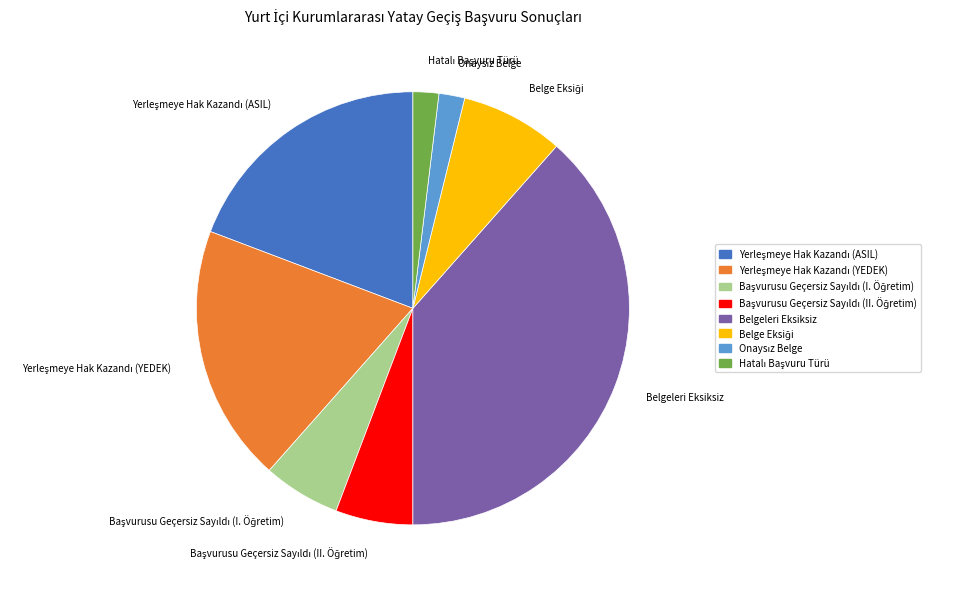

Is there any slice that represents more than half of the pie?

No